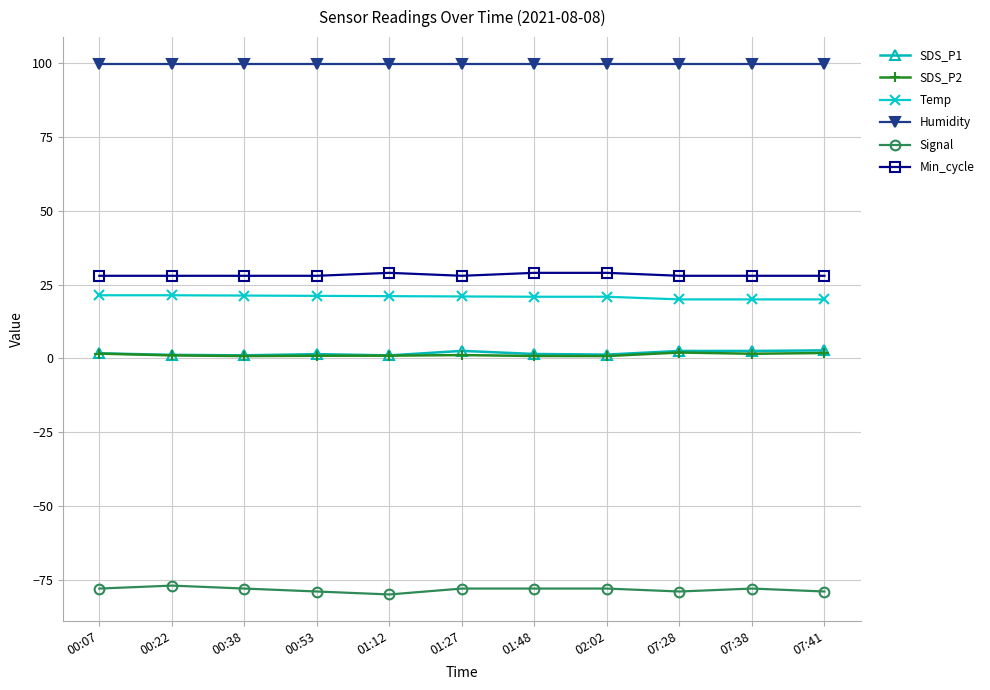

What is the label of the 3rd point from the right?

07:28